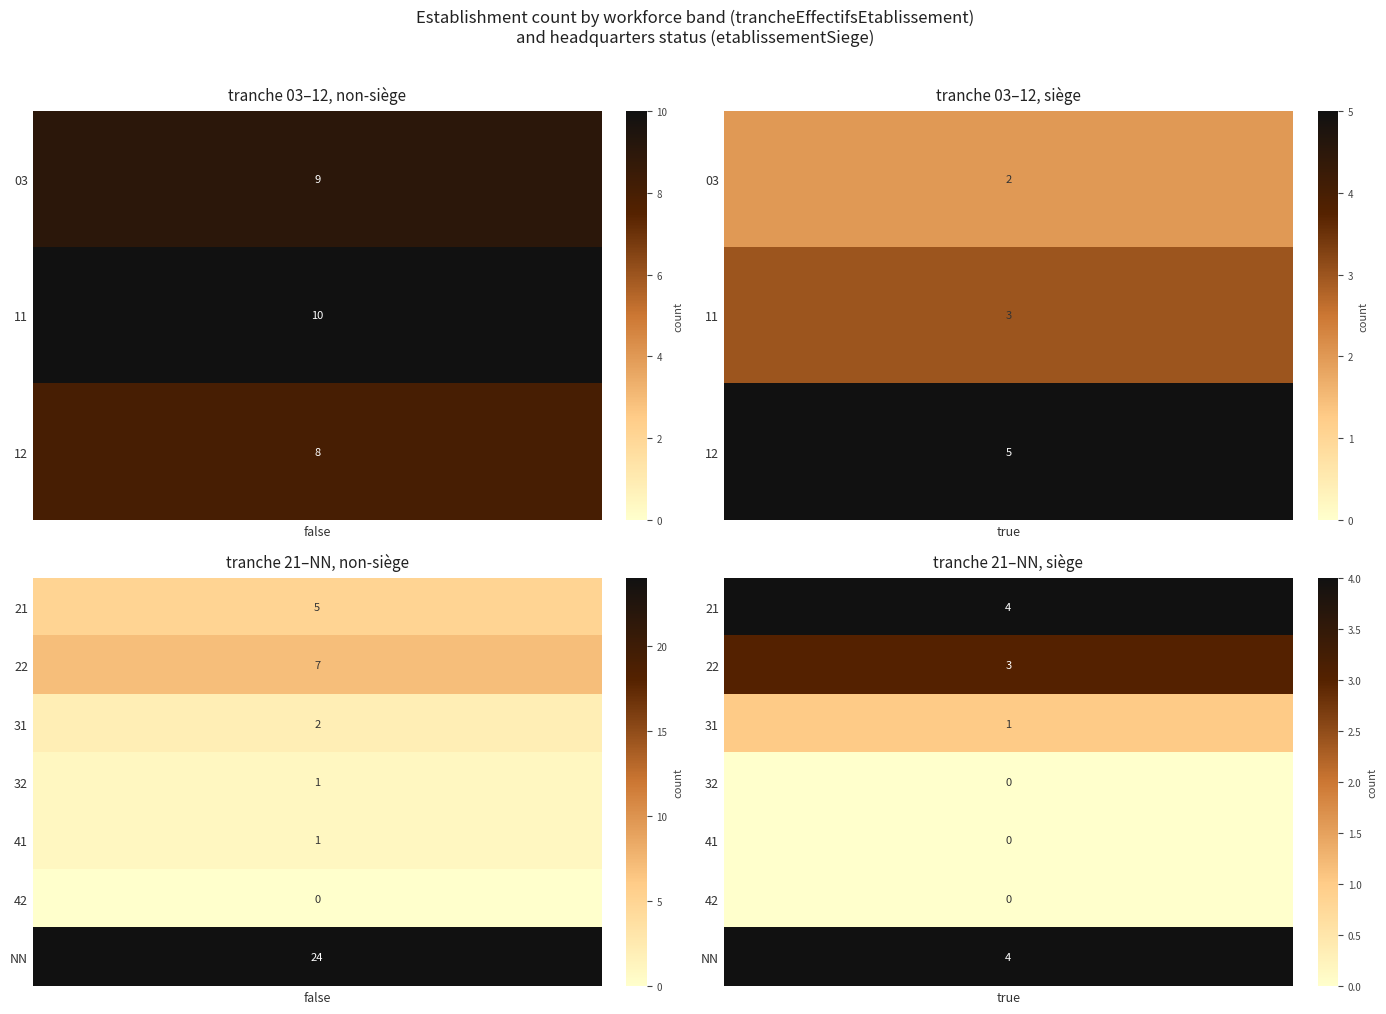

The 03 series shows 2 at true. True or false?

True